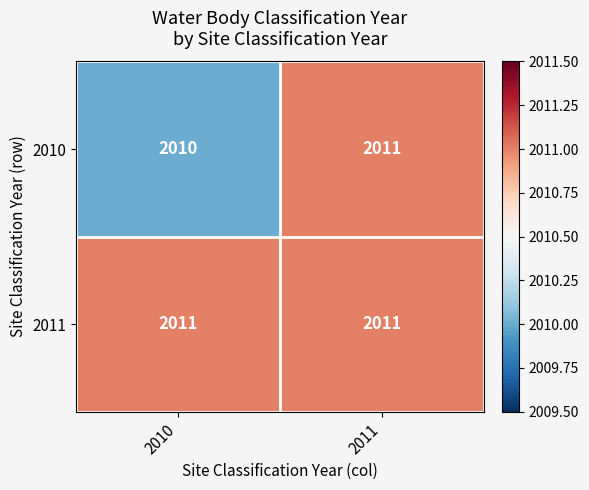

At how many categories does at least one series exceed 2010?

2